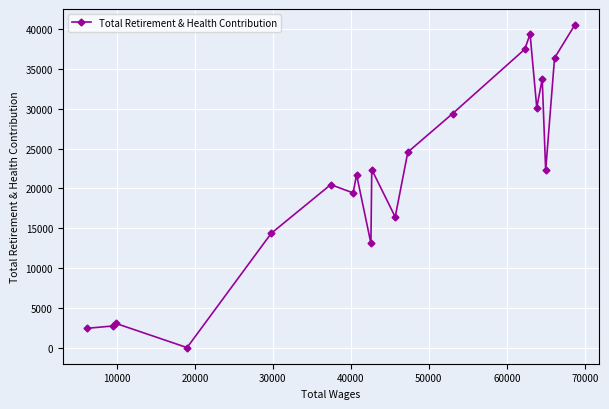

True or false: there are more than 0 points higher than both neighbors.

True